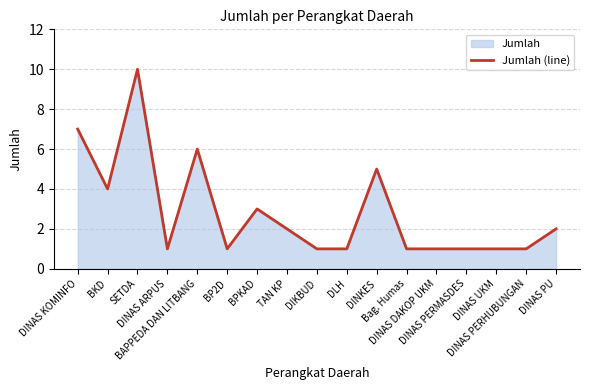

What position from the left is BPKAD?

7